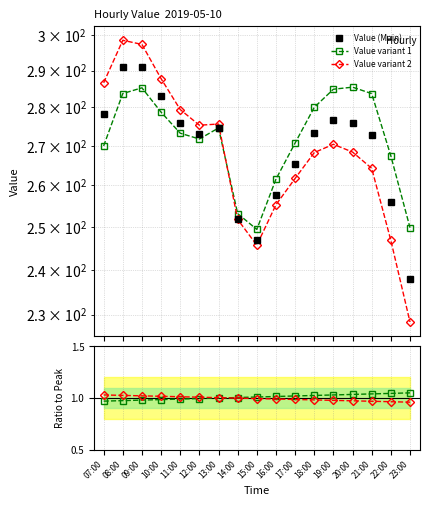

Reading right to left, what are all the values shown in this chart?

Value (Main): 237.9	255.9	272.8	275.8	276.6	273.2	265.4	257.7	246.9	251.9	274.6	273.1	276.0	283.0	291.1	291.0	278.3
Value variant 1: 249.8	267.4	283.7	285.5	284.9	280.0	270.7	261.6	249.4	253.2	274.6	271.7	273.2	278.8	285.3	283.7	270.0
Value variant 2: 228.4	246.8	264.3	268.4	270.4	268.2	261.8	255.3	245.7	251.7	275.6	275.3	279.4	287.8	297.3	298.5	286.6
variant 1 / Main: 1.1	1.0	1.0	1.0	1.0	1.0	1.0	1.0	1.0	1.0	1.0	1.0	1.0	1.0	1.0	1.0	1.0
variant 2 / Main: 1.0	1.0	1.0	1.0	1.0	1.0	1.0	1.0	1.0	1.0	1.0	1.0	1.0	1.0	1.0	1.0	1.0